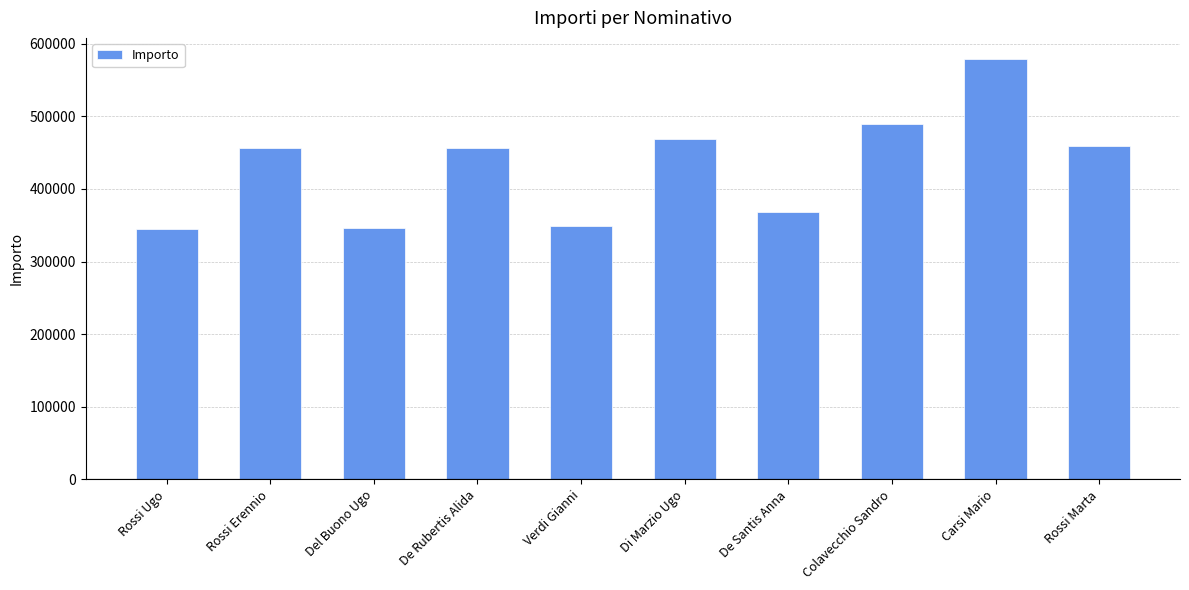

What is the difference between the maximum and minimum values?

234000